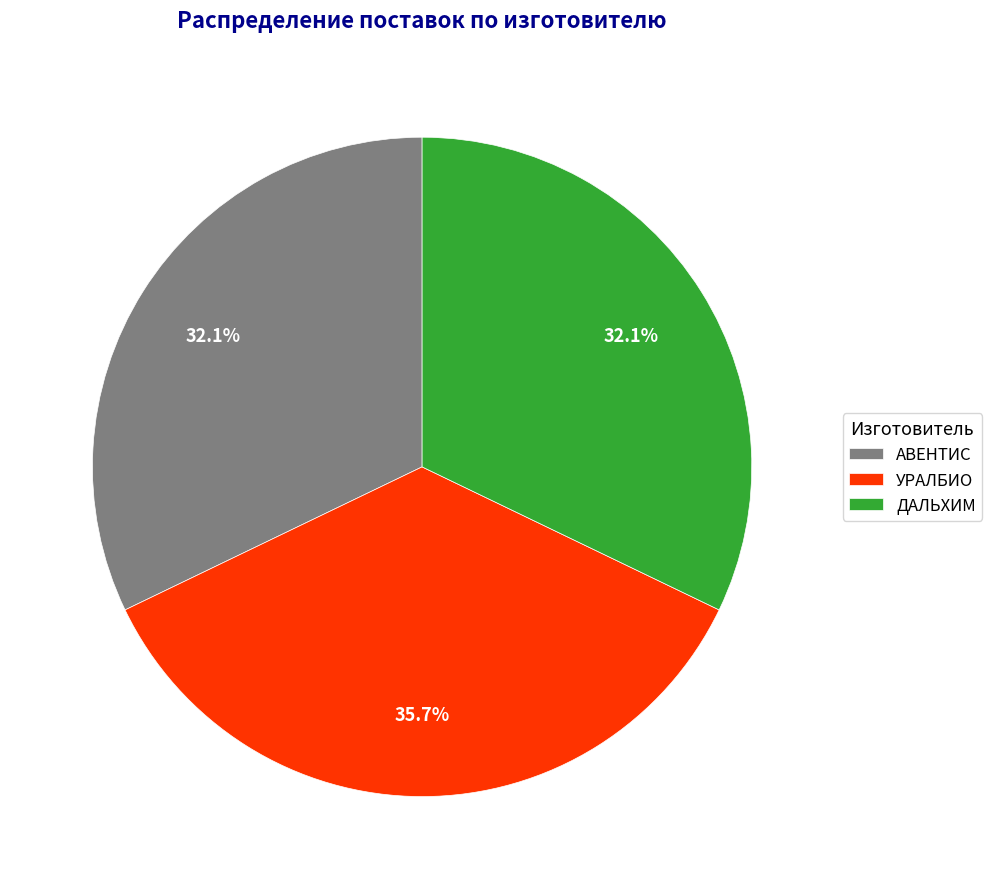

To the nearest percent, what is the average slice percentage?

33%